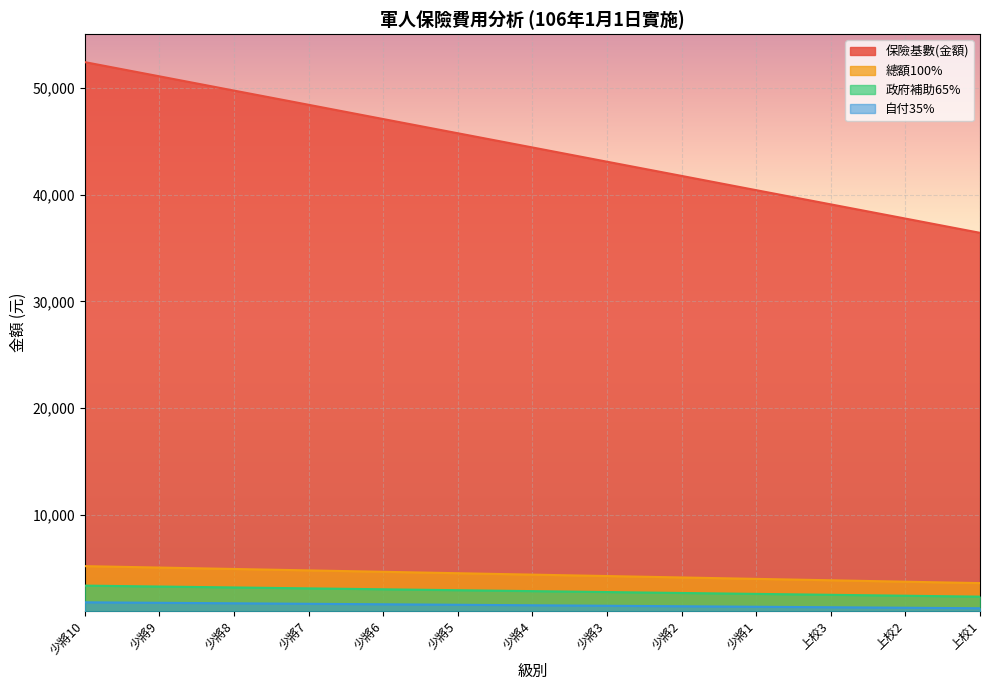

Is it true that 自付35% equals 2517 at 少將8?

False